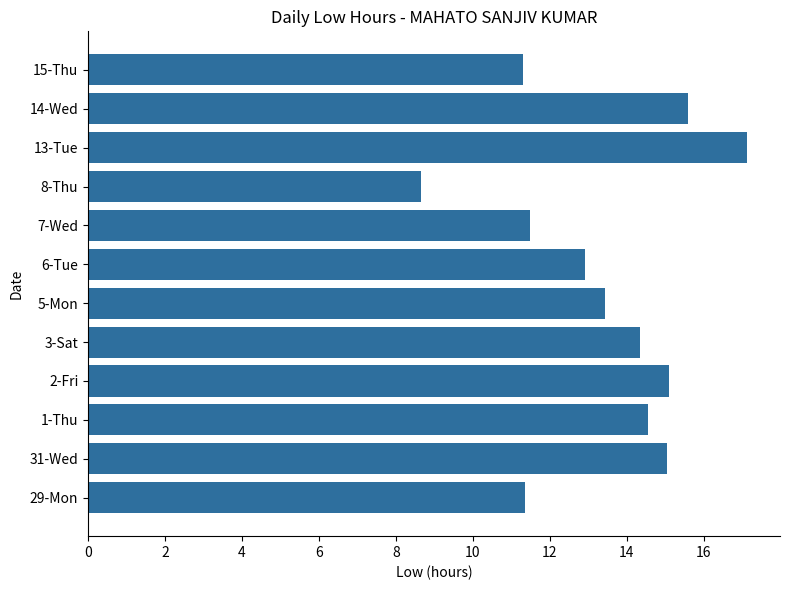

What is the difference between the second highest and second lowest values?

4.3